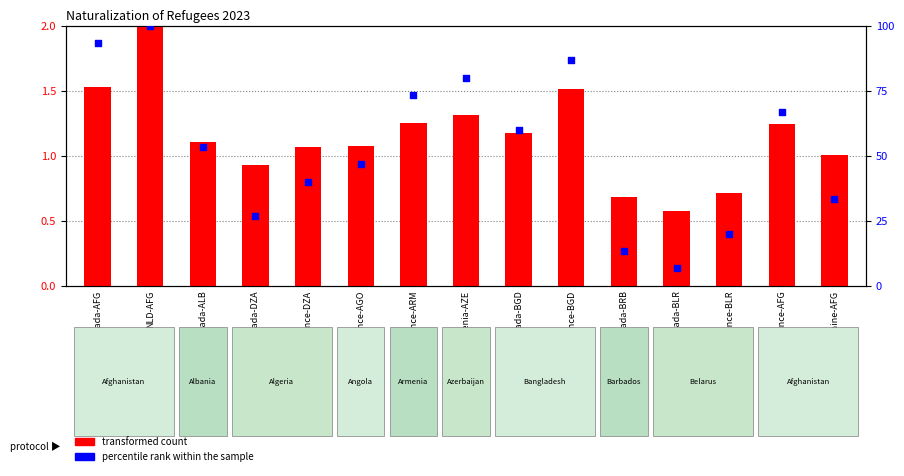

At which category is the sum across all series the highest?

NLD-AFG